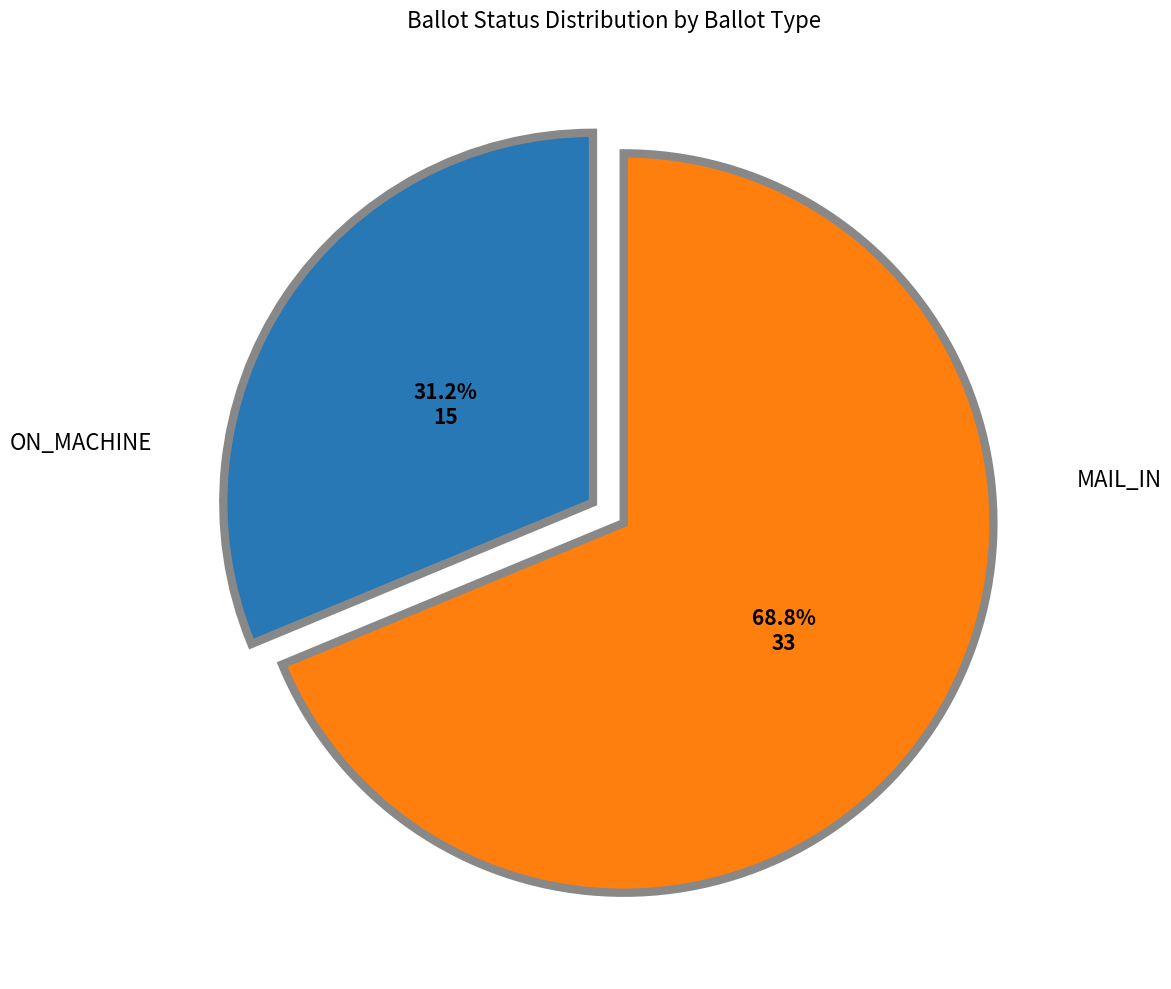

Is there a majority slice in this chart?

Yes